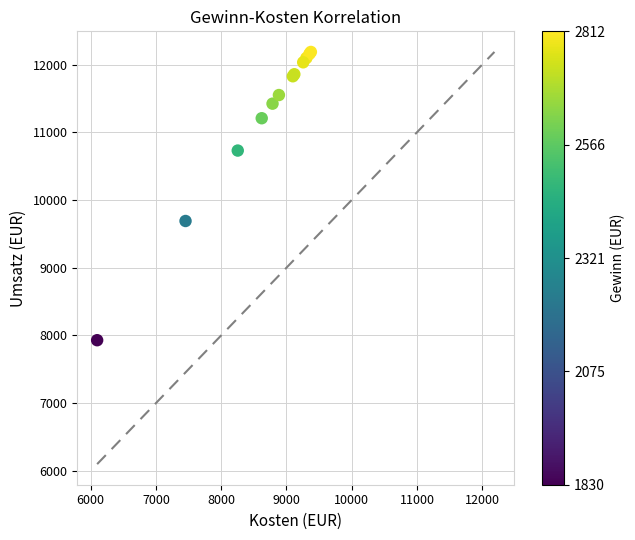

What Y value in the scatter plot is closest to 10058?

9690.6